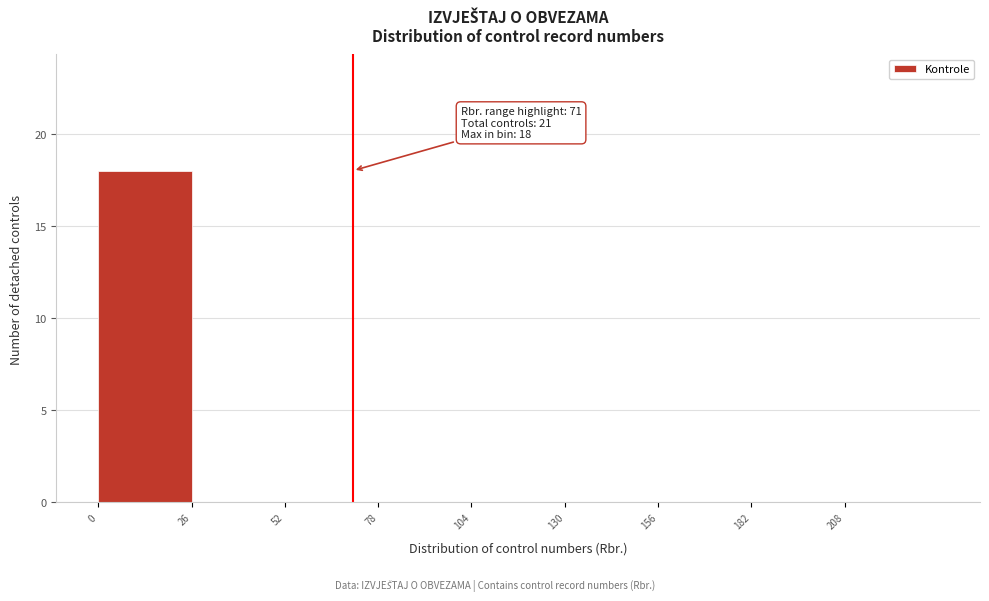

Over which range of the x-axis is the bar tallest?

0 to 26